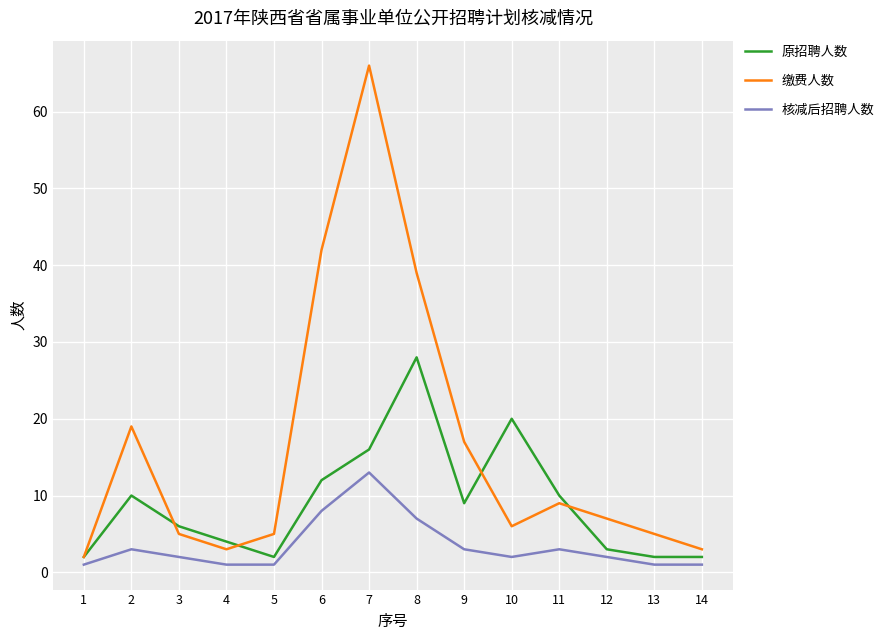

How many interior local peaks does the 缴费人数 series have?

3